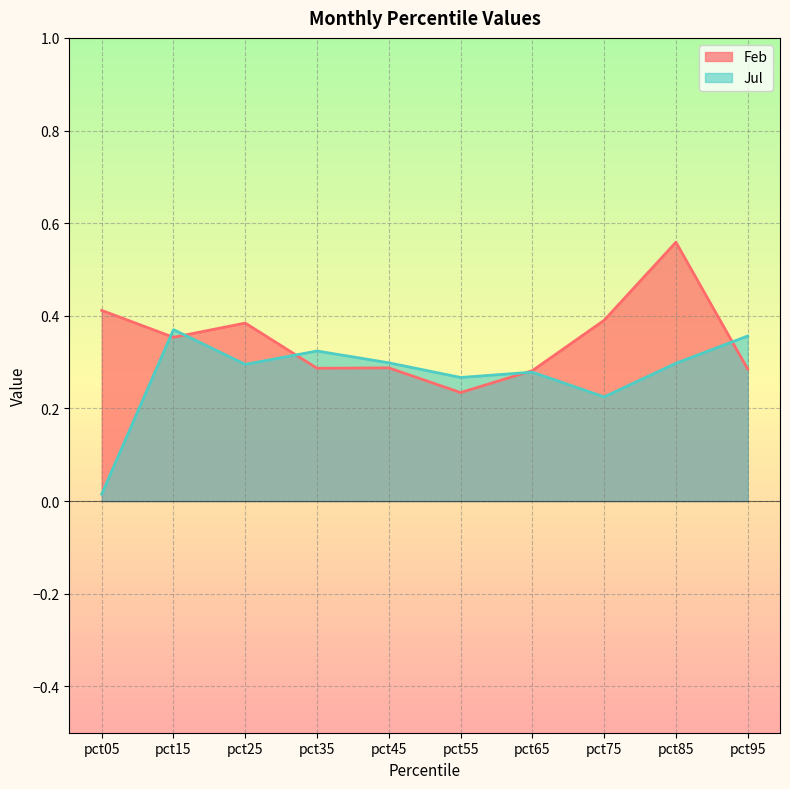

True or false: Jul has more than 0 interior local peaks.

True